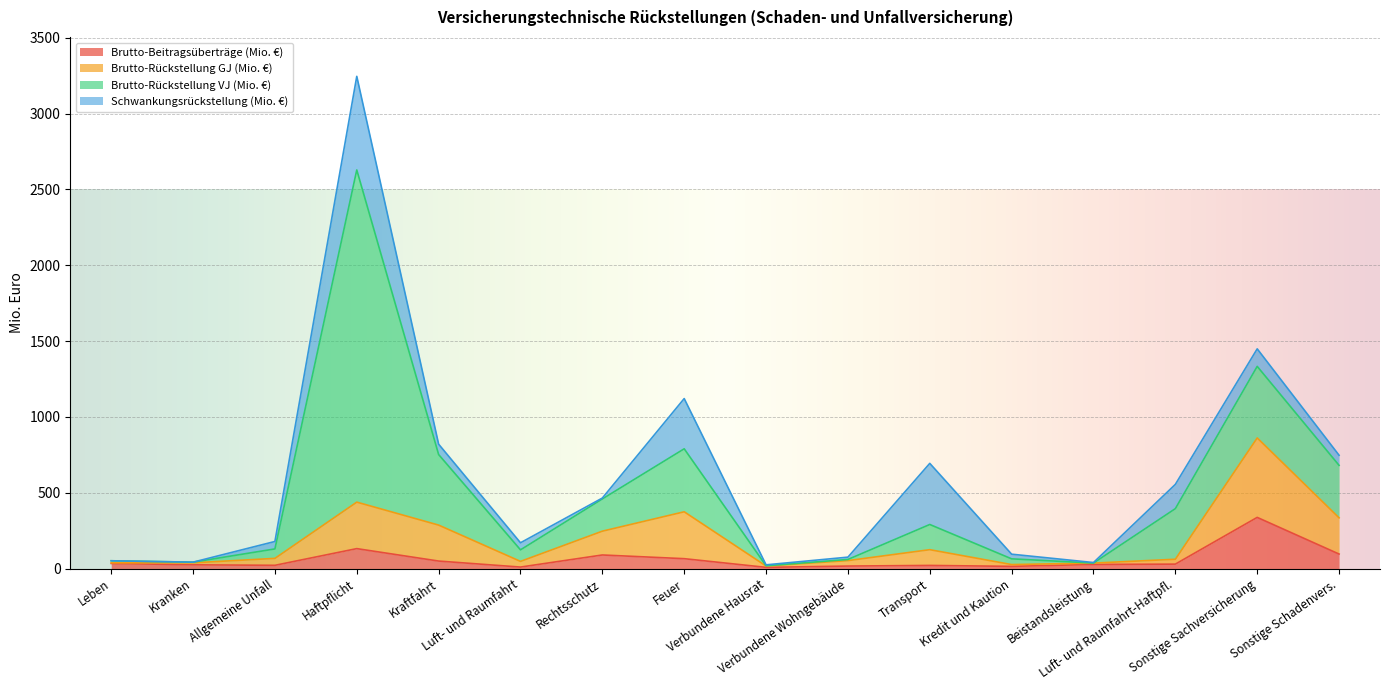

List the labels in order of Brutto-Rückstellung GJ (Mio. €) value, largest first.

Sonstige Sachversicherung, Haftpflicht, Feuer, Sonstige Schadenvers., Kraftfahrt, Rechtsschutz, Transport, Allgemeine Unfall, Luft- und Raumfahrt-Haftpfl., Verbundene Wohngebäude, Luft- und Raumfahrt, Kranken, Leben, Beistandsleistung, Kredit und Kaution, Verbundene Hausrat